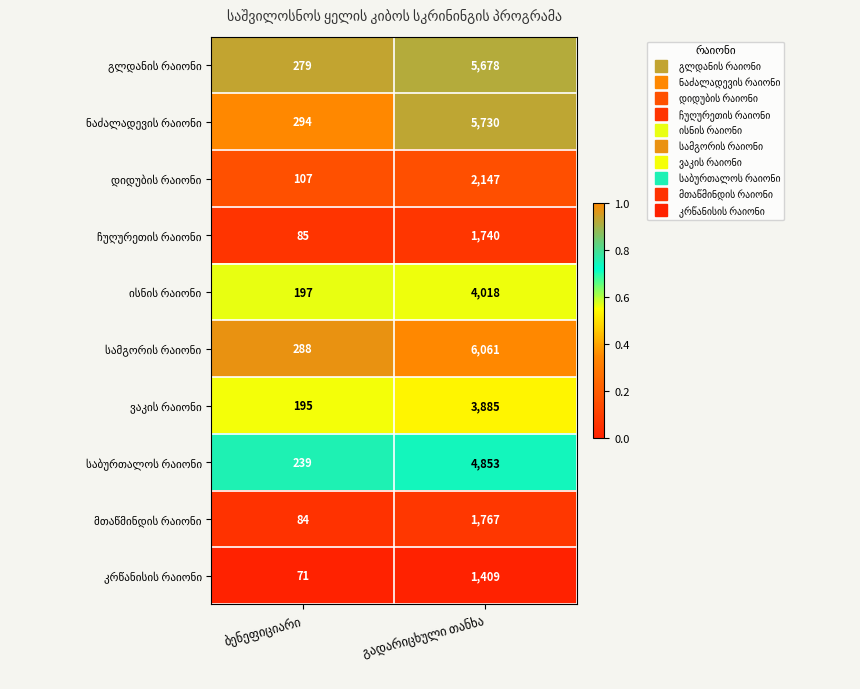

What is the greatest value displayed?

6061